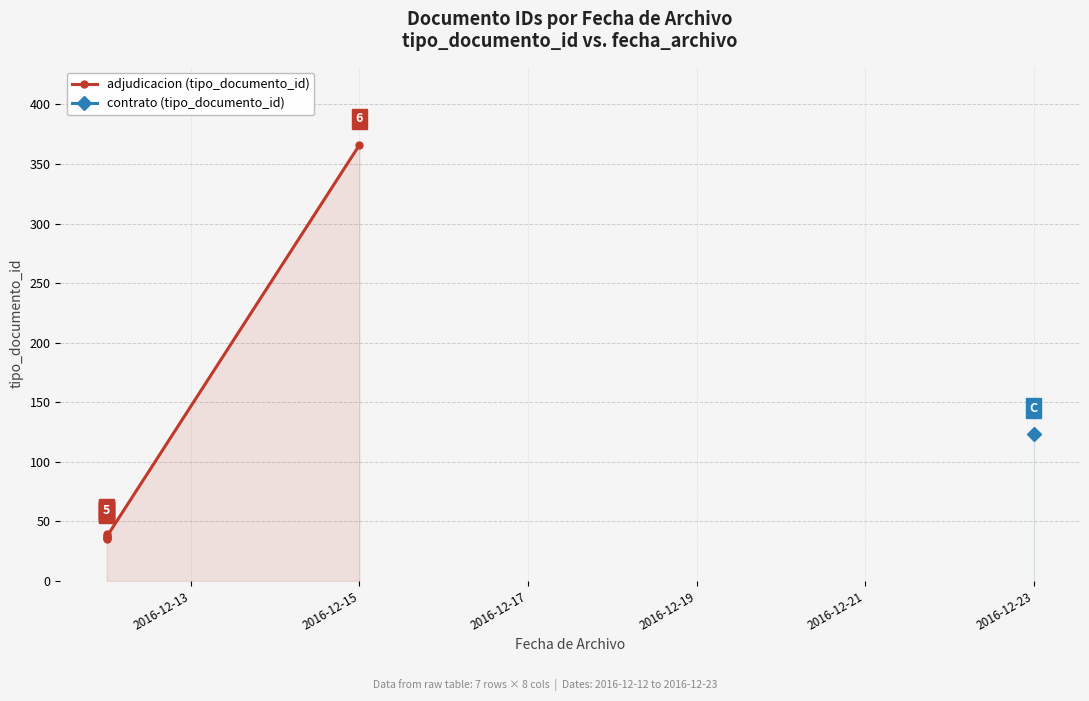

What is the difference between the second highest and minimum values?

4